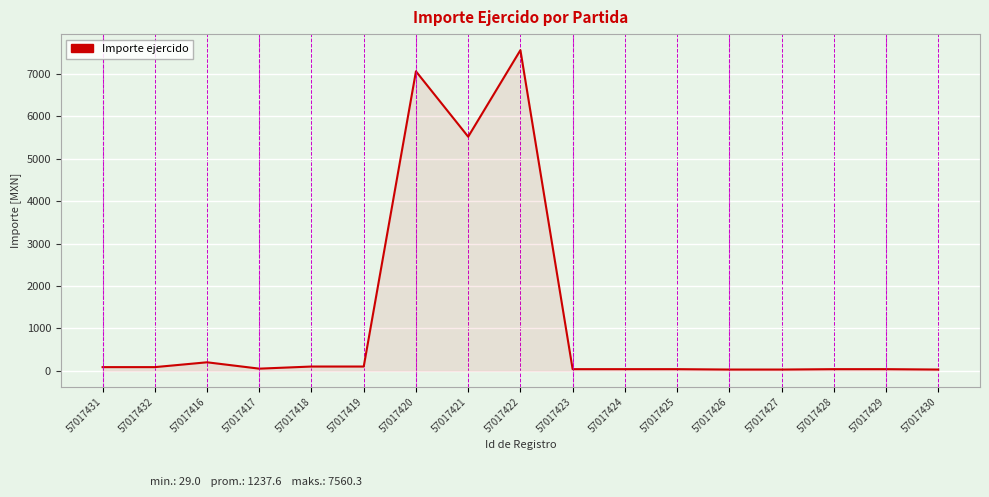

What is the difference between the maximum and minimum values?

7531.3